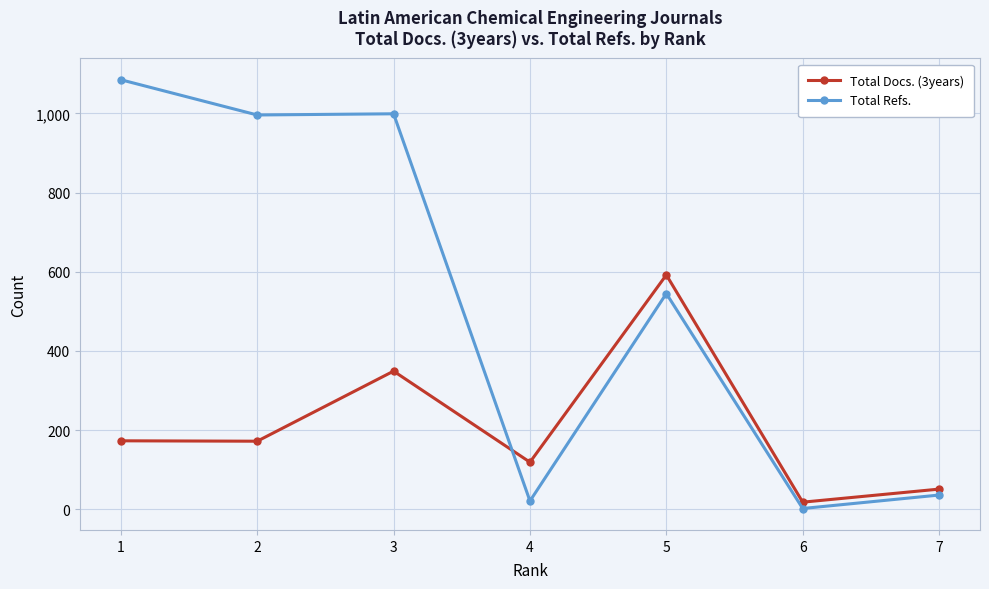

The value of Total Refs. at 5 is 334. True or false?

False